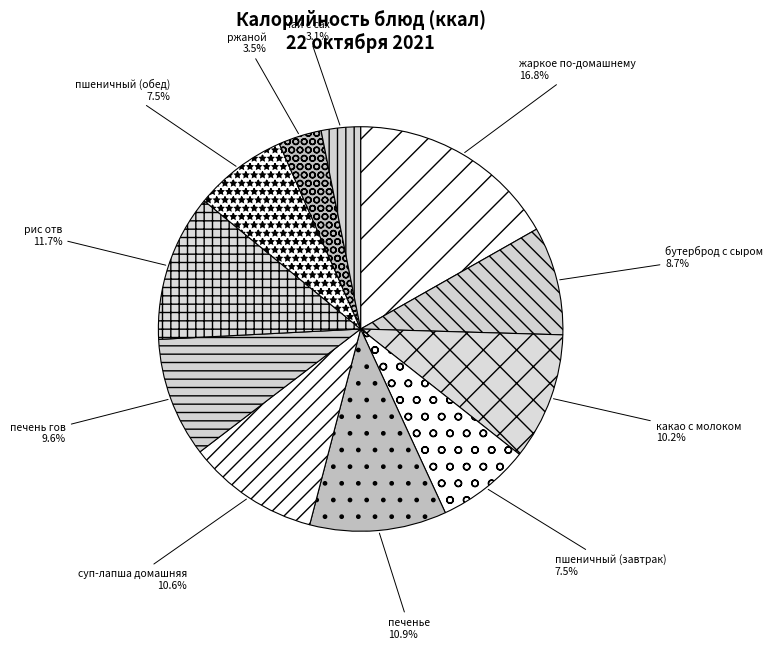

Between рис отв and ржаной, which is larger?

рис отв